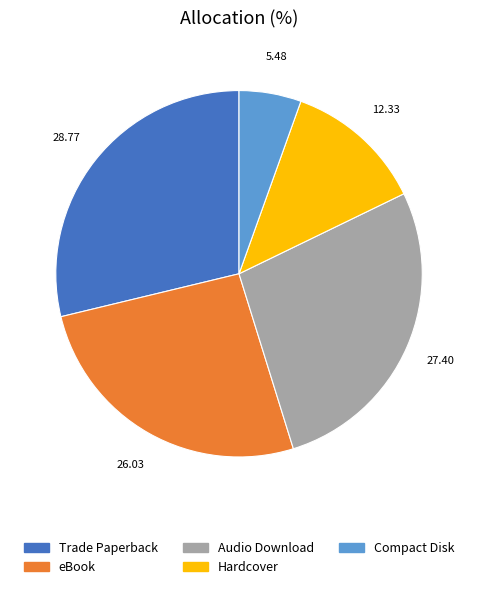

Do Compact Disk and Hardcover together represent more than half of the pie?

No